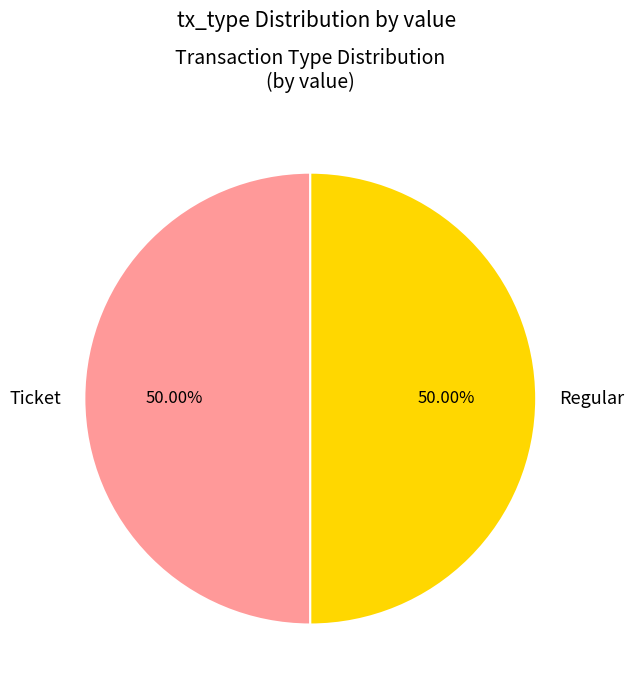

How many slices are in this pie chart?

2